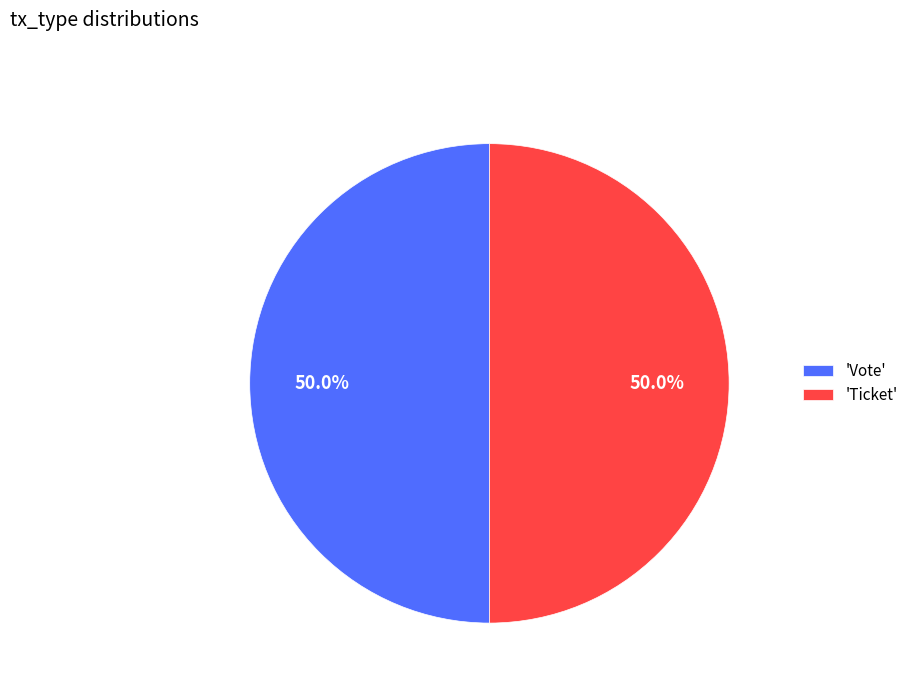

Count the number of slices in the pie.

2